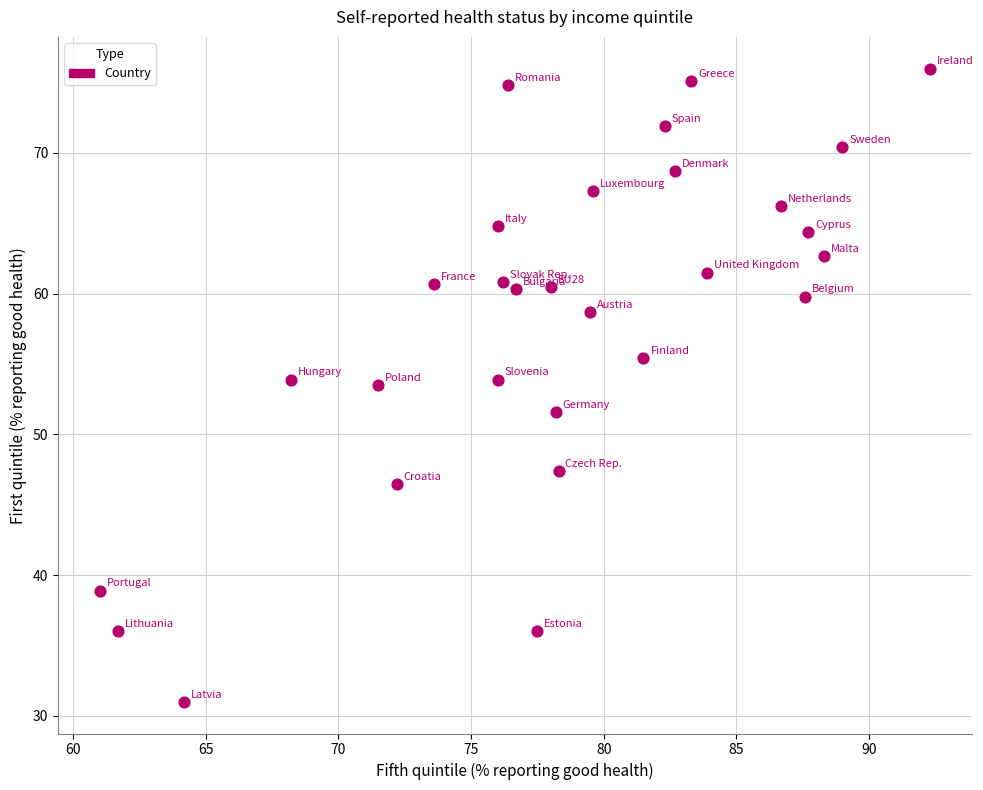

What is the range of Y values (max minus min)?

45.0